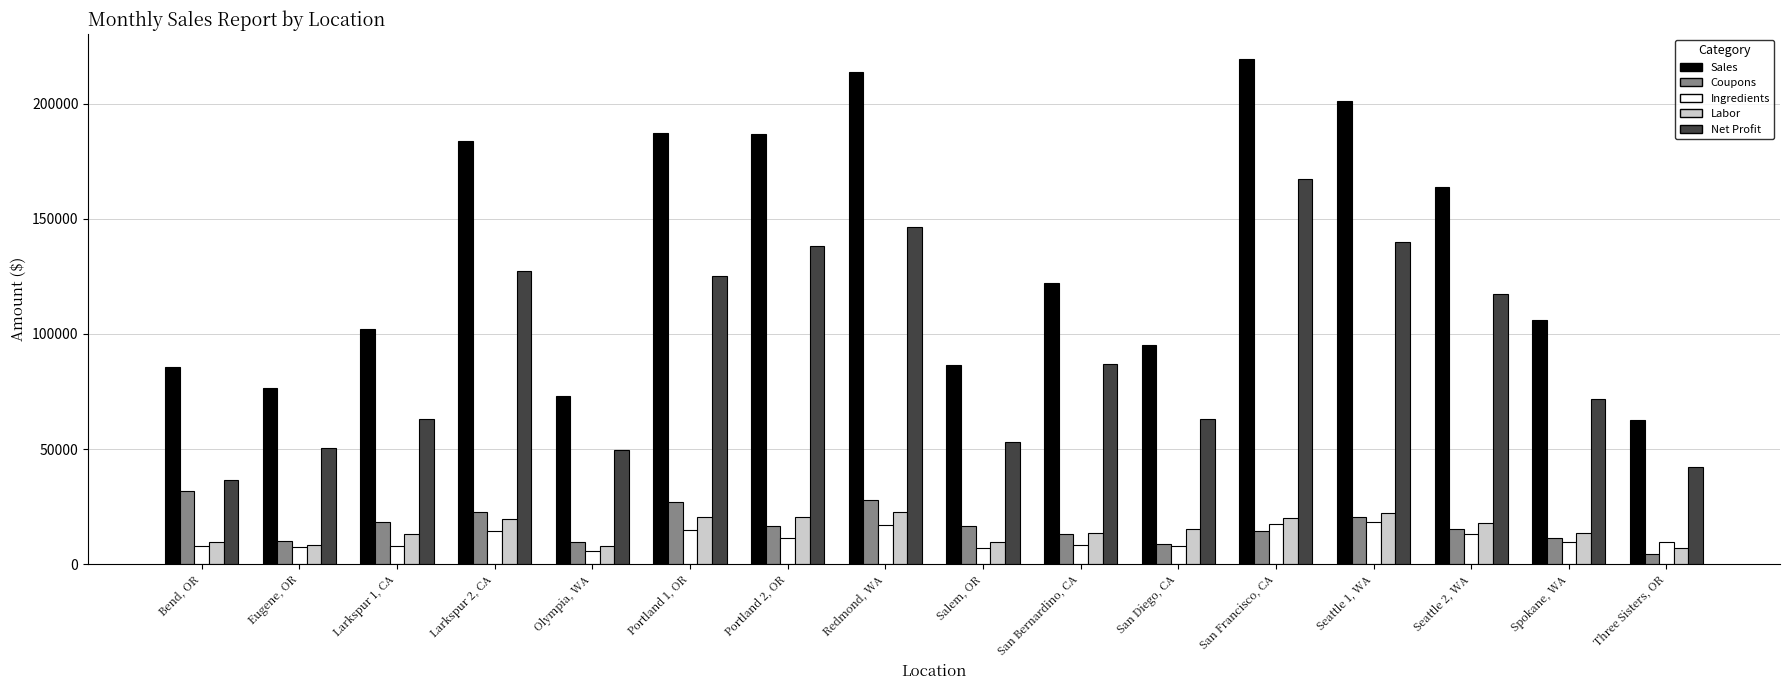

Does the chart contain any negative values?

No